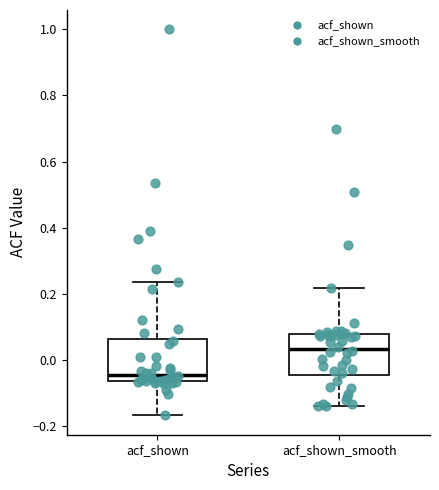

Reading left to right, transcribe this box plot: for each box, give where its median line is, the range the box spans, and where its two whiskers end, as read against the y-axis. The values are not printed on the chart, so give them approximately, as read against the axis.

acf_shown: median -0.04, box -0.06 to 0.06, whiskers -0.16 to 0.24
acf_shown_smooth: median 0.04, box -0.04 to 0.08, whiskers -0.14 to 0.22